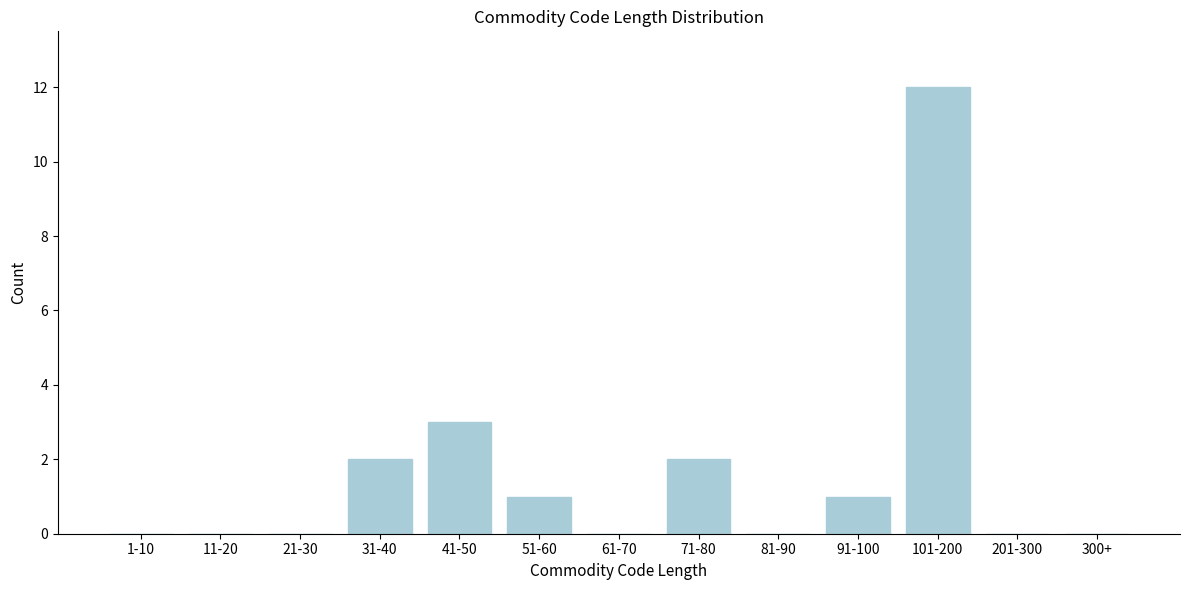

Reading left to right, what are all the values shown in this chart?

1-10=0	11-20=0	21-30=0	31-40=2	41-50=3	51-60=1	61-70=0	71-80=2	81-90=0	91-100=1	101-200=12	201-300=0	300+=0